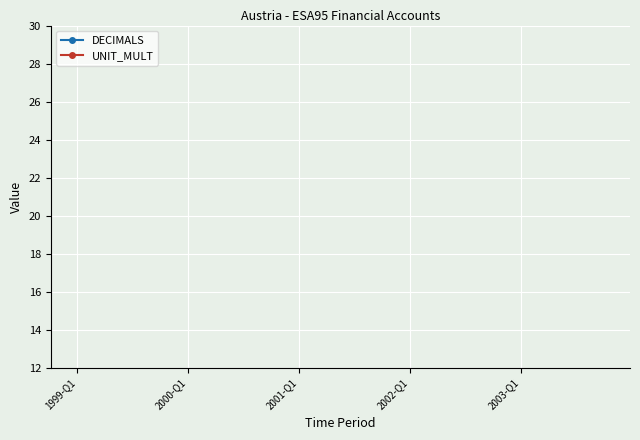

The UNIT_MULT series shows 10 at 18. True or false?

False